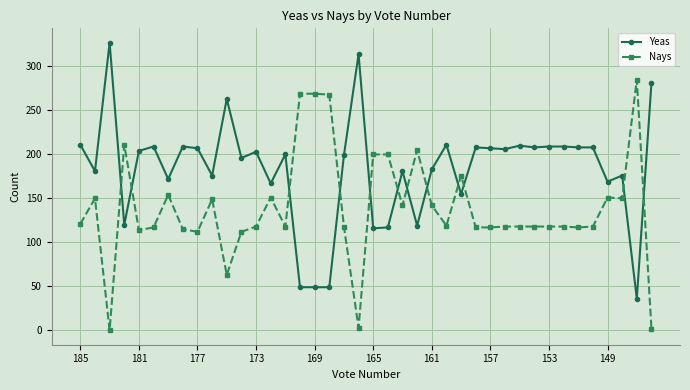

True or false: Yeas has more than 1 interior local peaks.

True